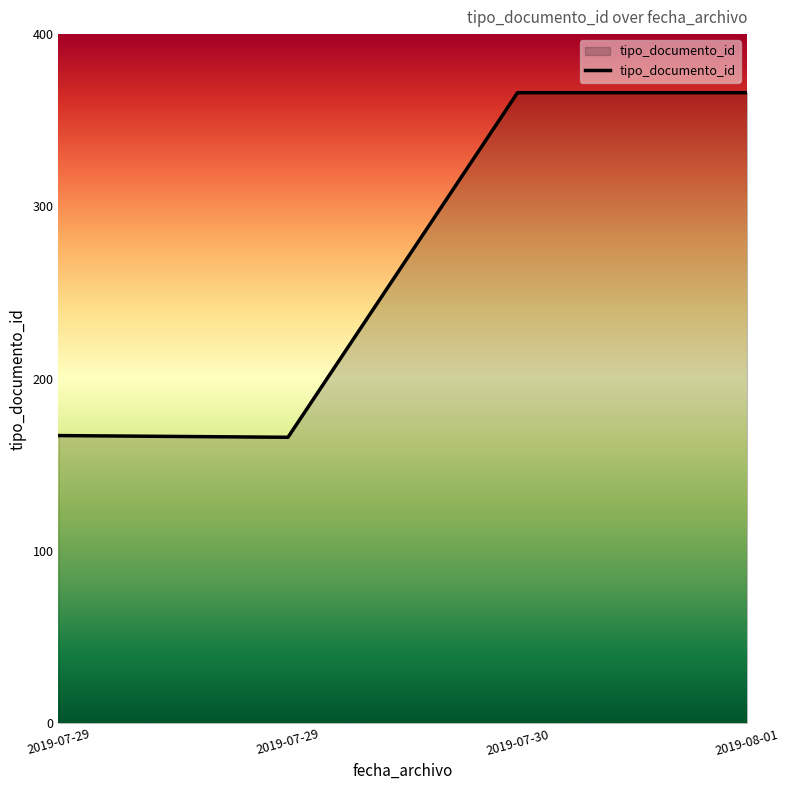

How many lines are shown in the chart?

1